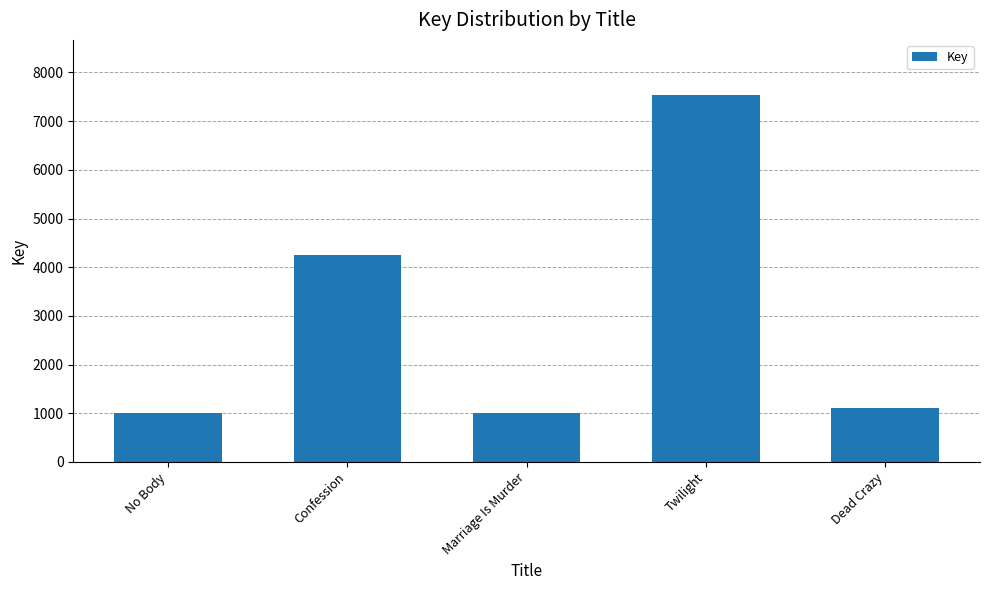

What is the change in value from No Body to Confession?

+3229